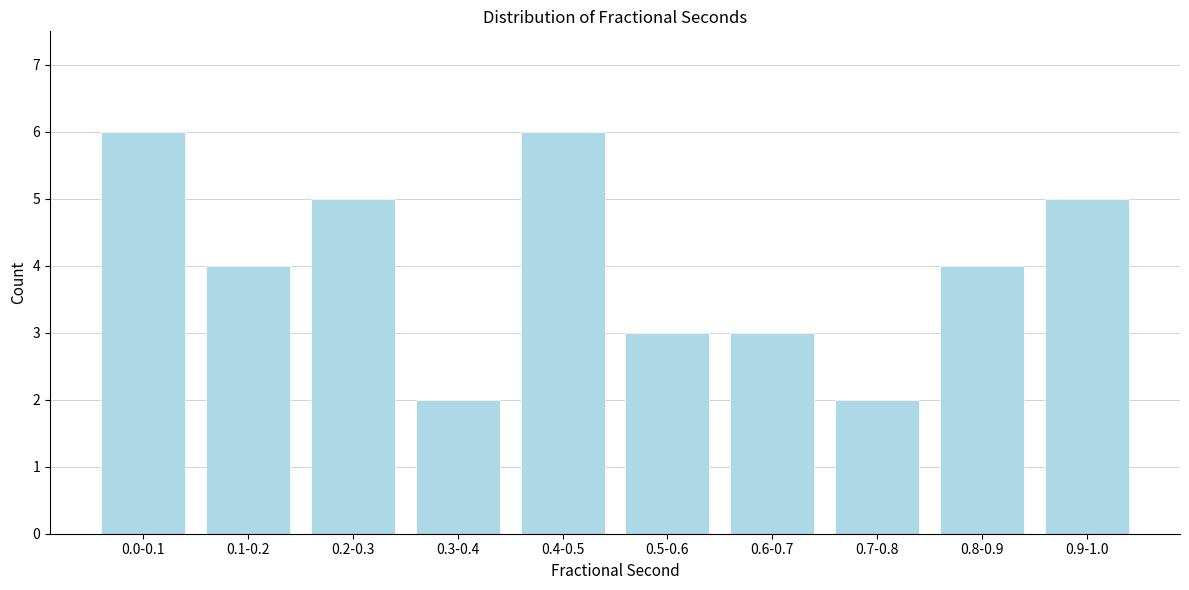

Reading left to right, transcribe all the data shown in this chart.

6	4	5	2	6	3	3	2	4	5